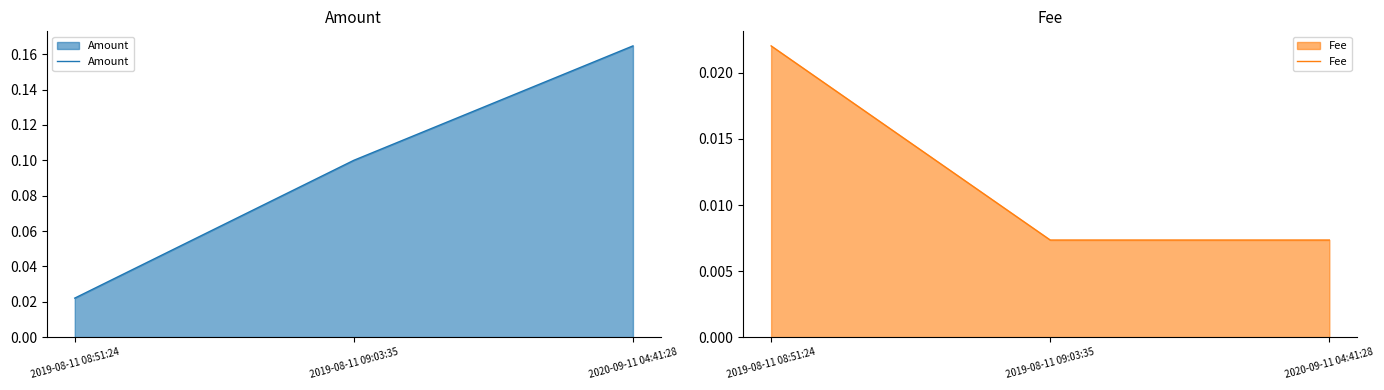

At how many categories does at least one series exceed 0?

3